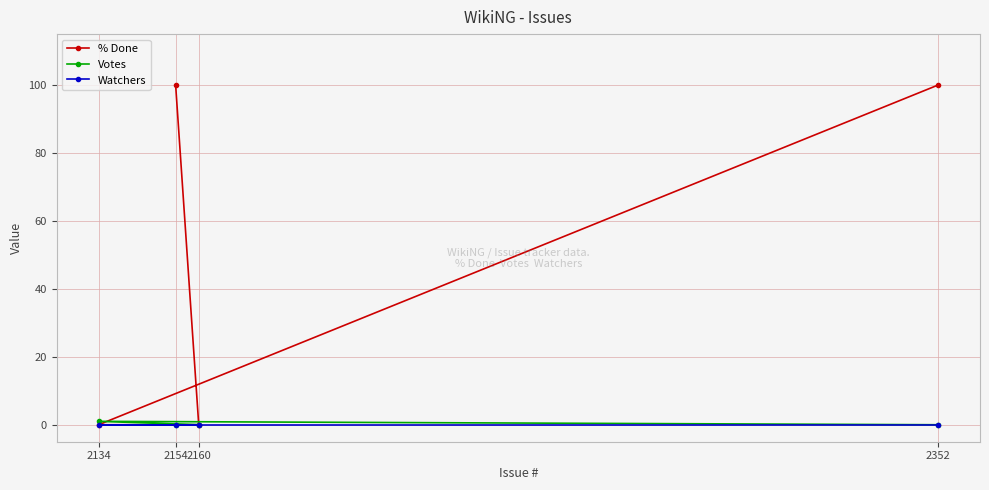

Reading left to right, transcribe all the data shown in this chart.

% Done: 2134=0	2154=100	2160=0	2352=100
Votes: 2134=1	2154=0	2160=0	2352=0
Watchers: 2134=0	2154=0	2160=0	2352=0